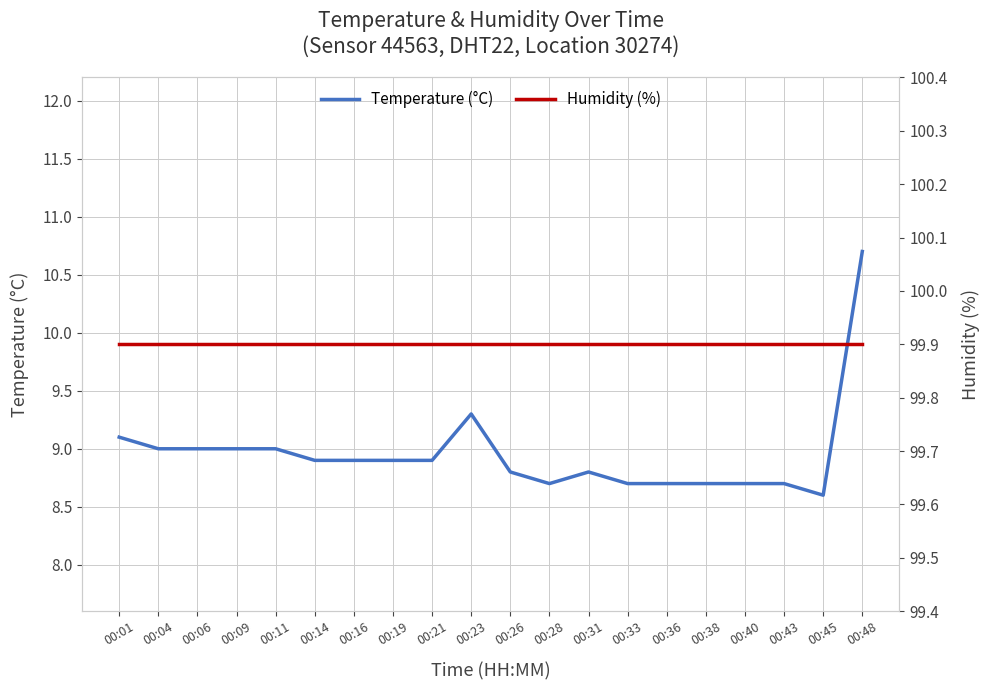

At 00:31, list the series in order from smallest to largest.

Temperature (°C), Humidity (%)